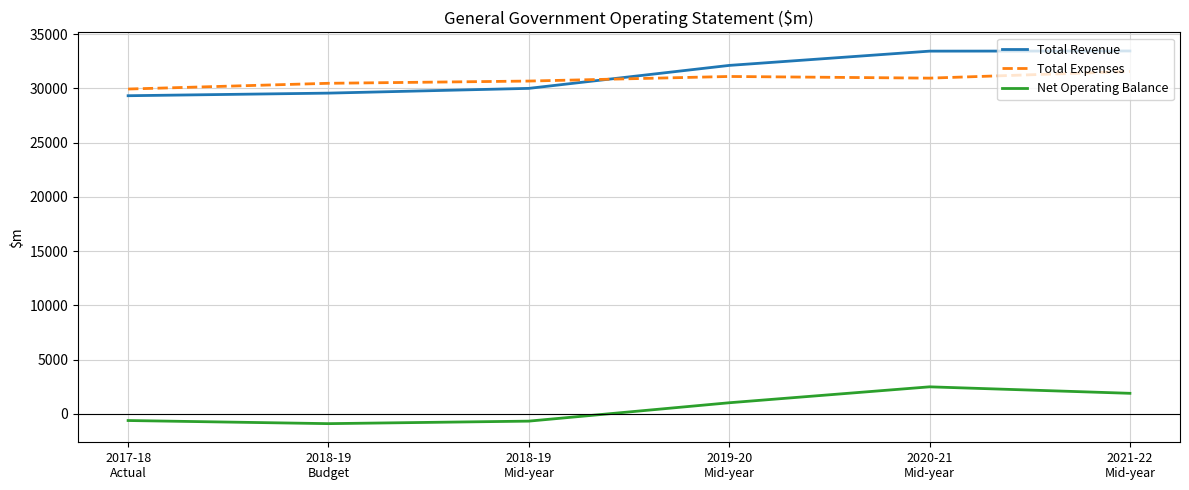

What is the maximum value shown in the chart?

33459